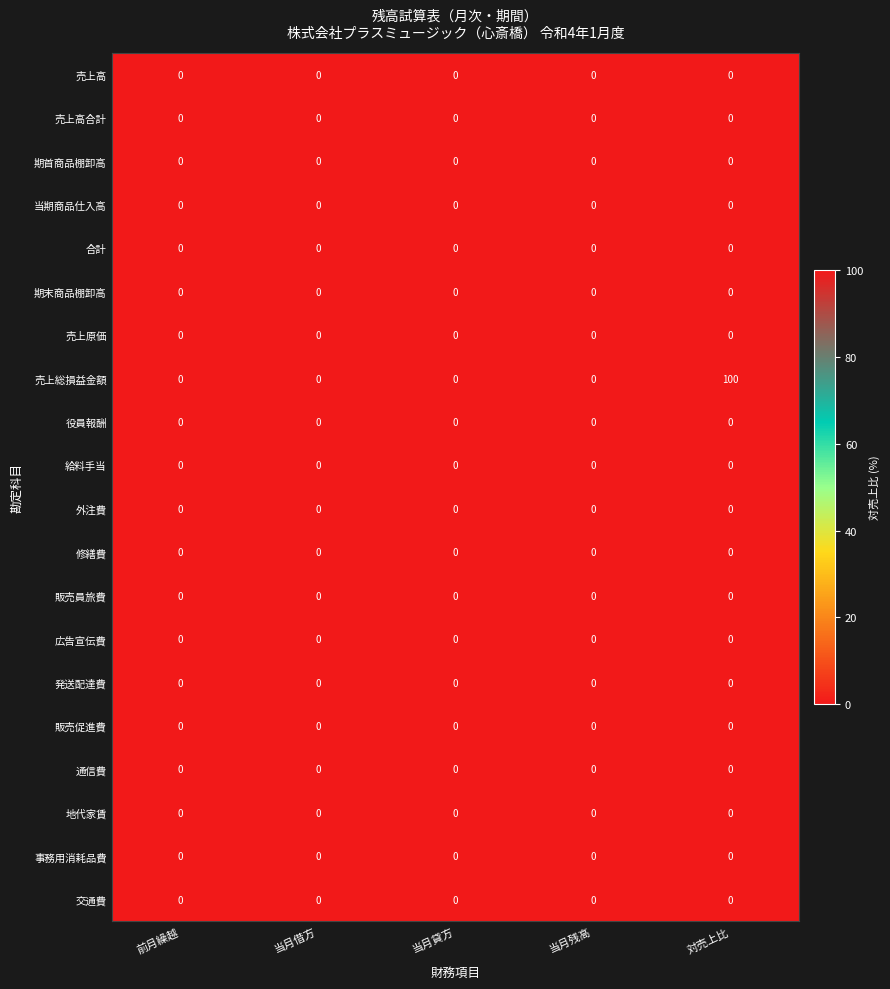

At which category is the sum across all series the highest?

対売上比